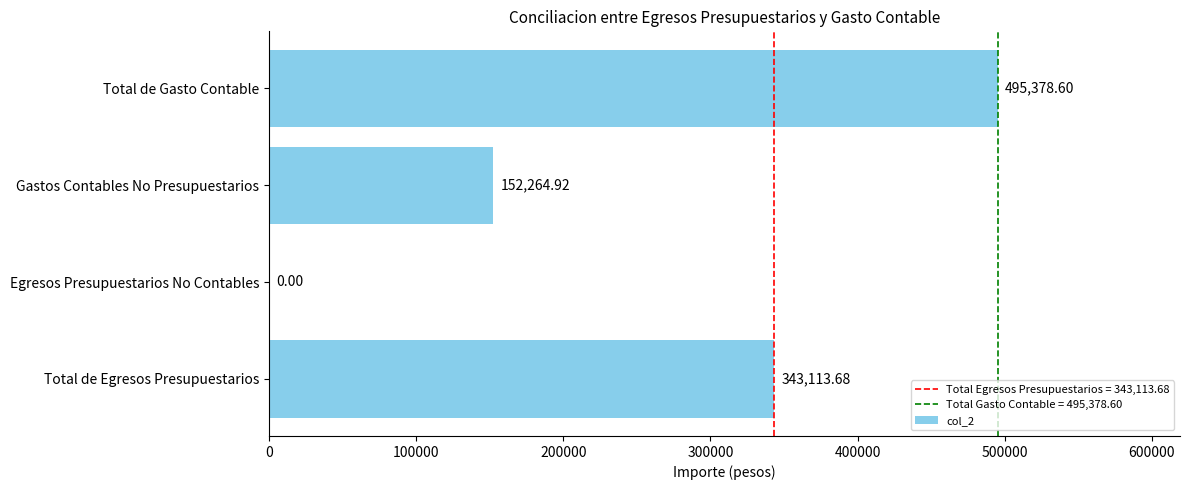

At which label is the value closest to 247689?

Gastos Contables No Presupuestarios